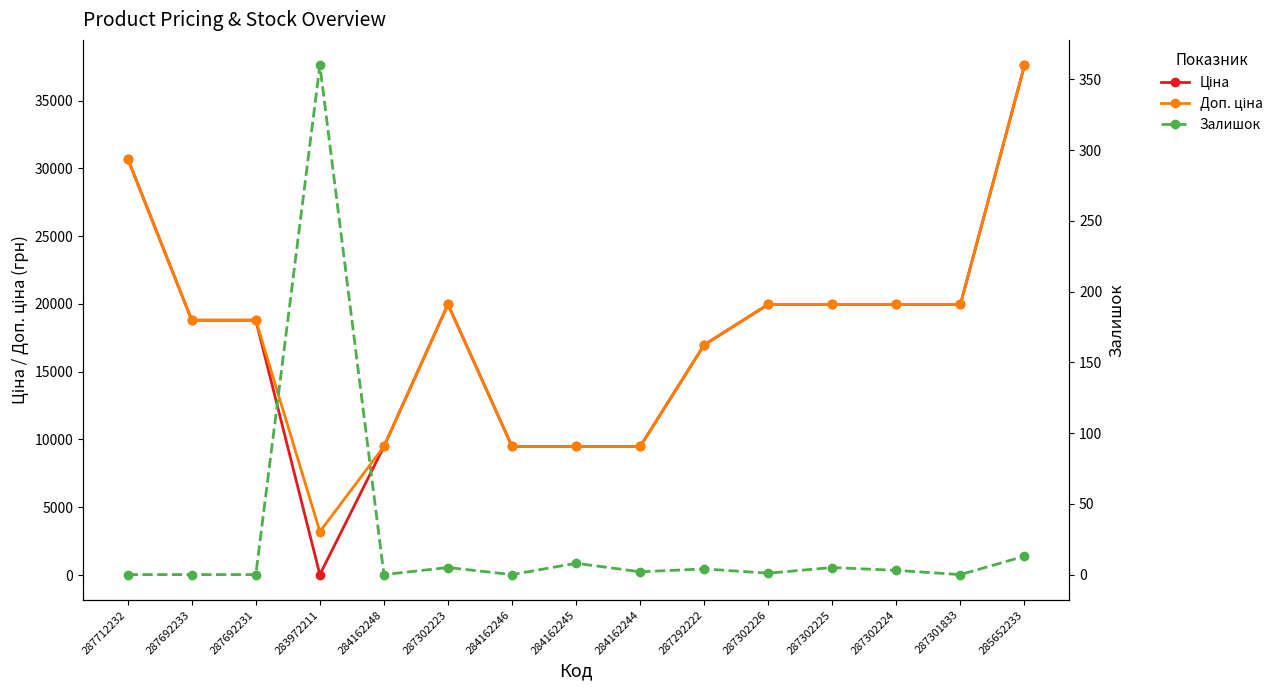

What is the sum of all Доп. ціна values?

263826.8